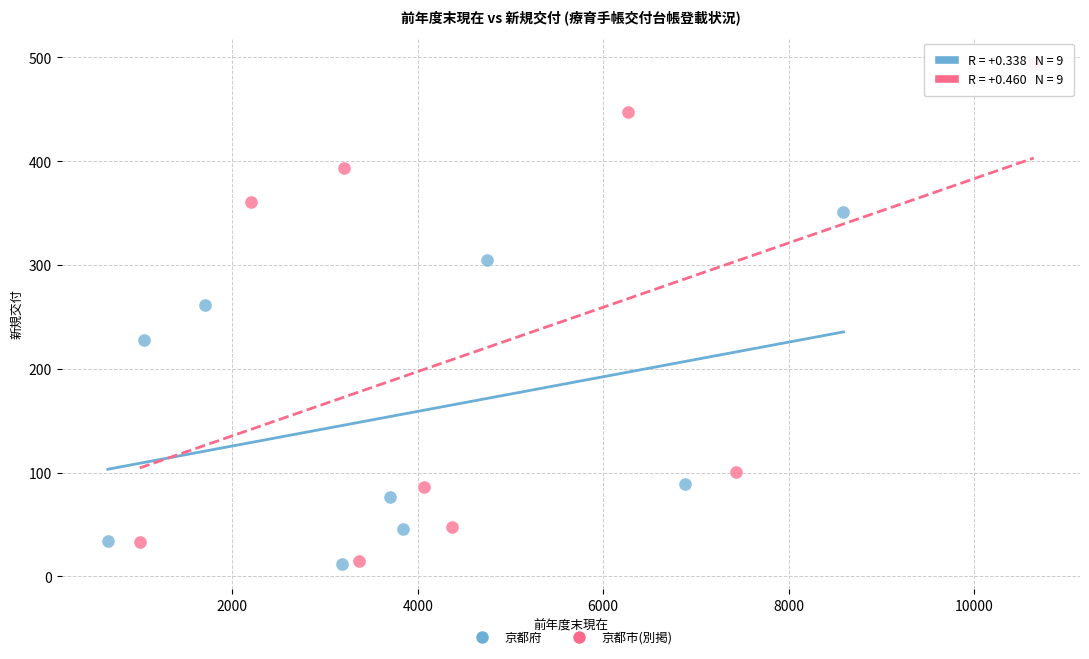

What are all the series names shown in the legend?

京都府, 京都市(別掲)